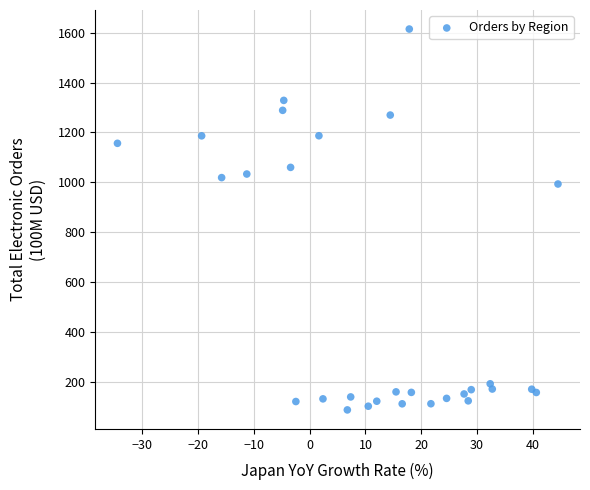

What Y value in the scatter plot is closest to 851?

993.5